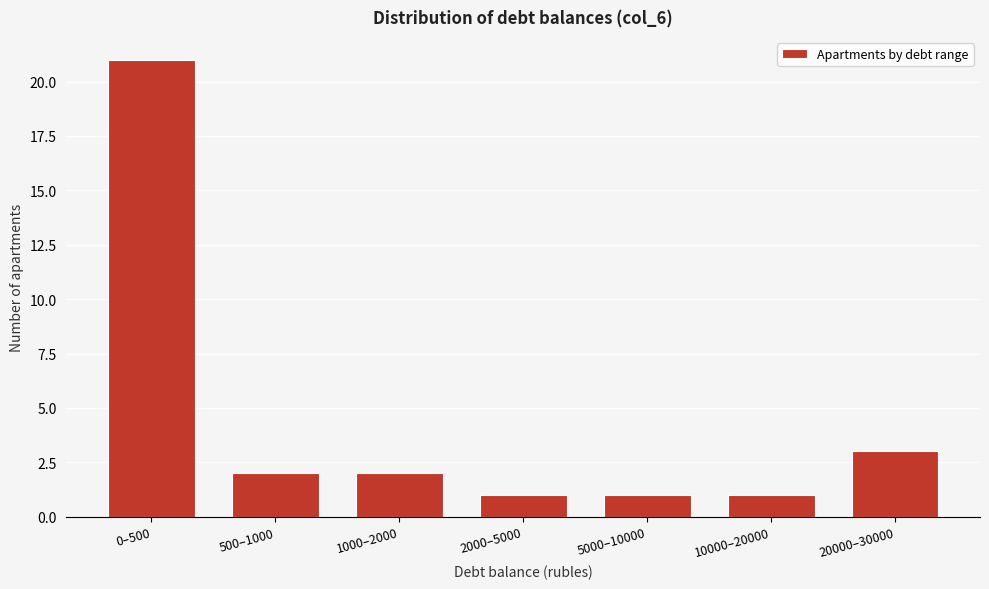

Reading right to left, transcribe all the data shown in this chart.

3	1	1	1	2	2	21